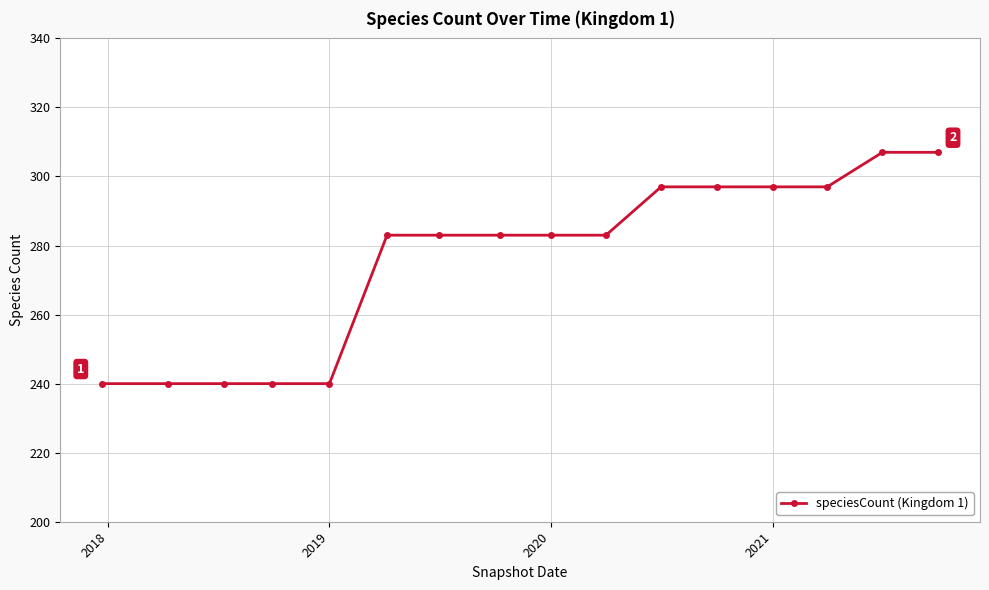

What is the sum of all values?

4417